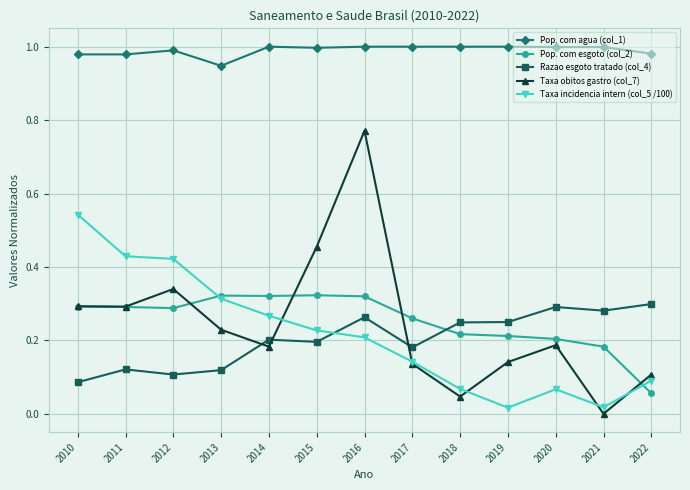

Which series changed the most between 2010 and 2022?

Taxa incidencia intern (col_5 /100)